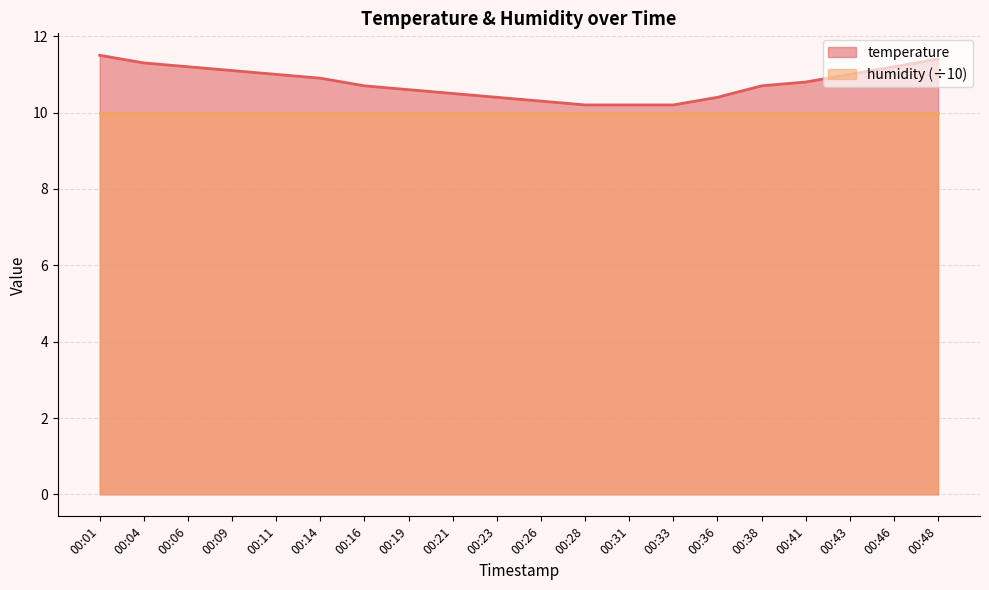

Is it true that the value at 00:41 is 10.8?

True